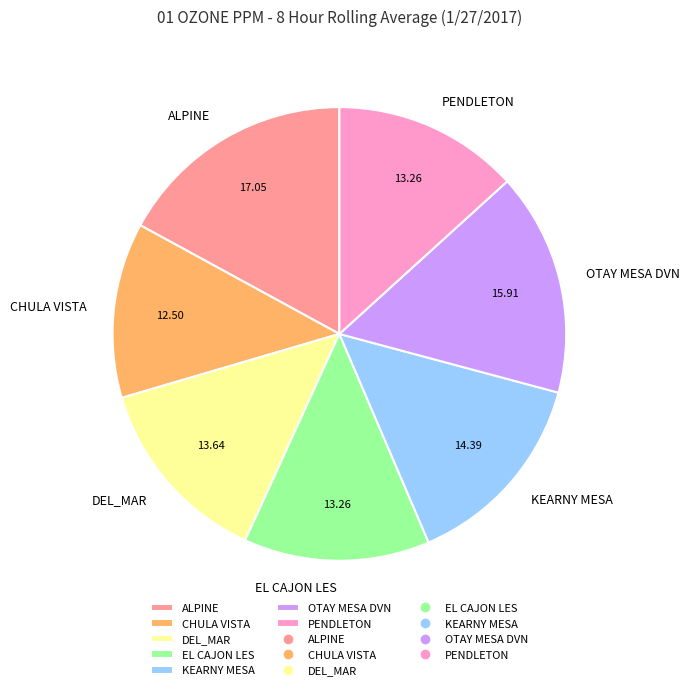

Which slice is the largest?

ALPINE